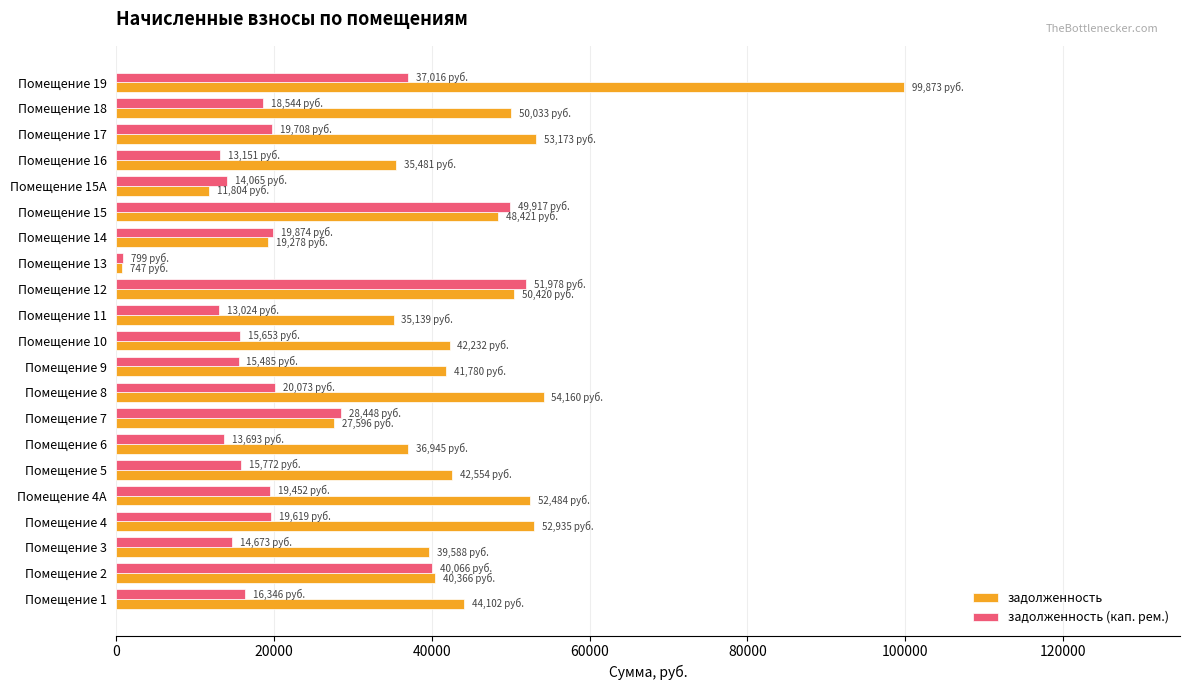

What is the maximum value for задолженность (кап. рем.)?

51978.0